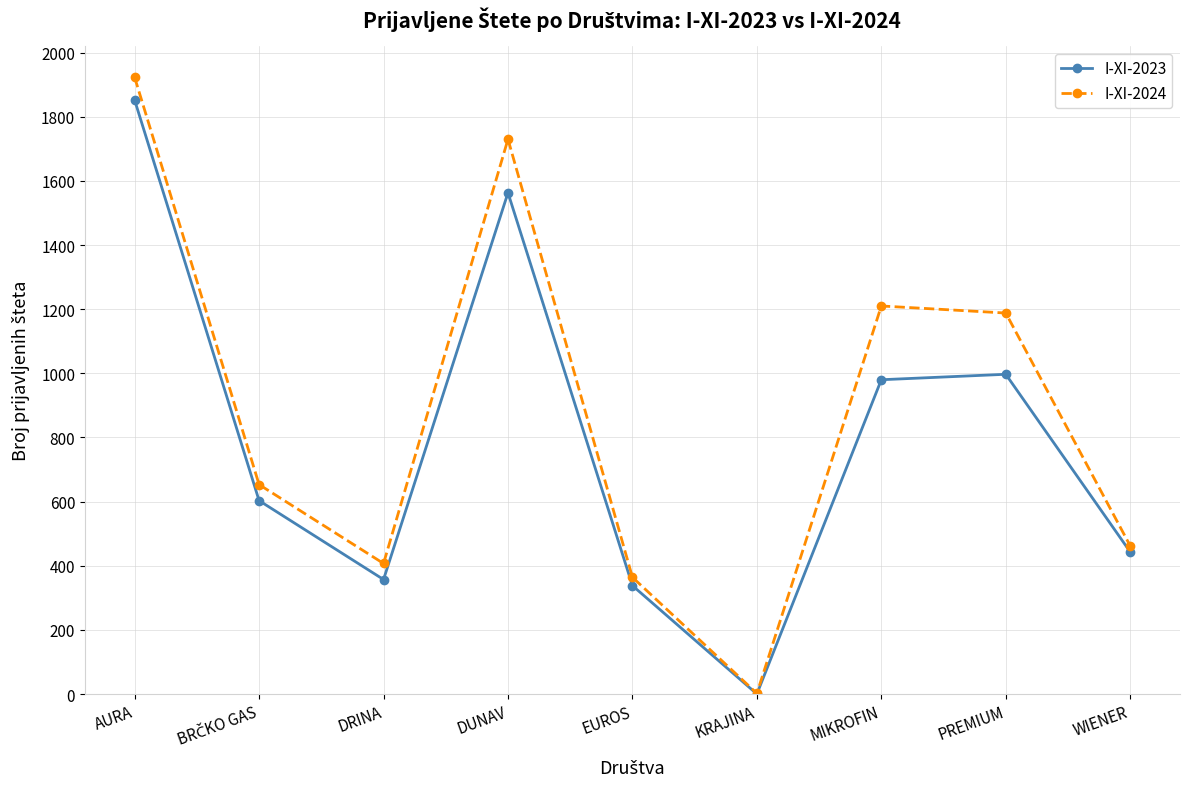

Rank the series by their maximum value, from highest to lowest.

I-XI-2024, I-XI-2023